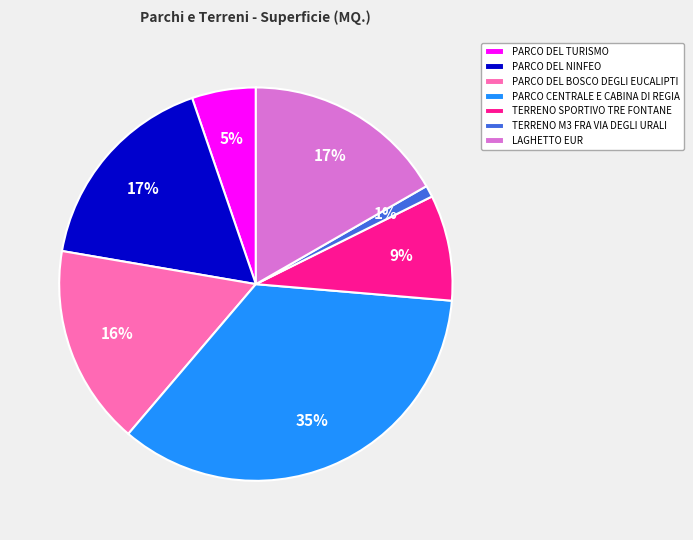

To the nearest percent, what percentage of the pie is PARCO CENTRALE E CABINA DI REGIA?

35%